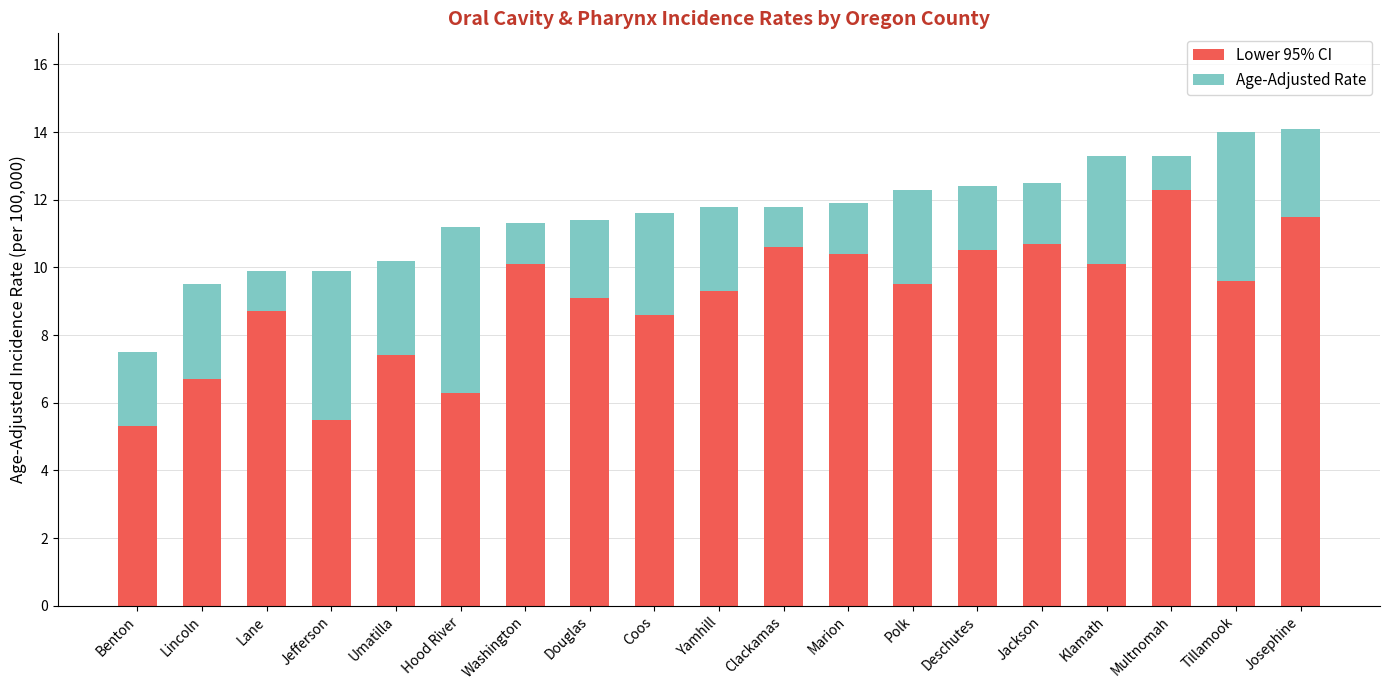

What is the total value across all series at Josephine?

14.1